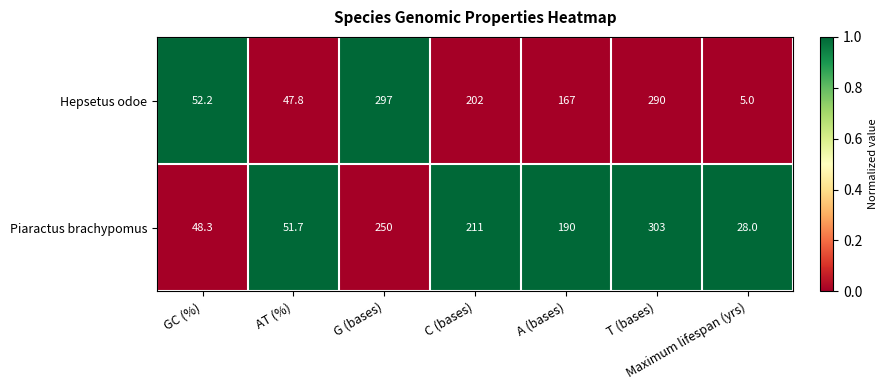

The value of Hepsetus odoe at T (bases) is 520.7. True or false?

False